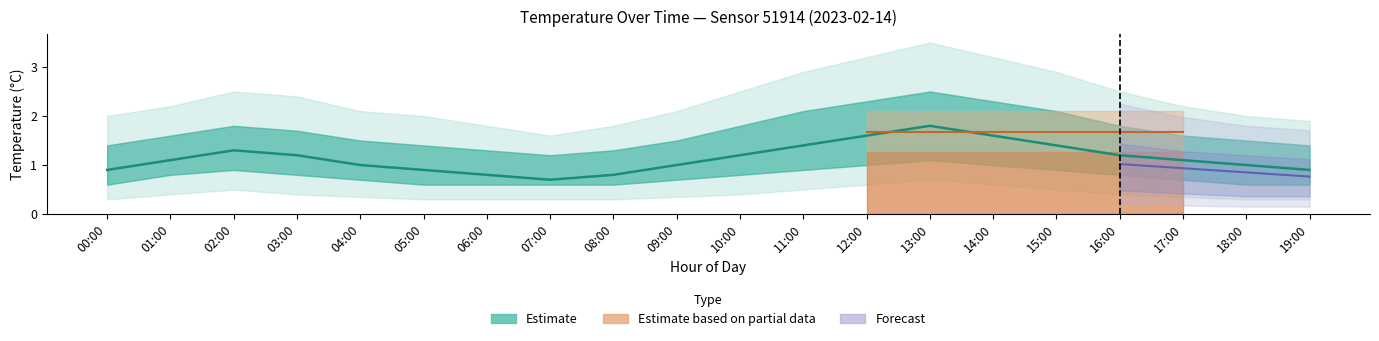

At which label is the value closest to 1?

04:00